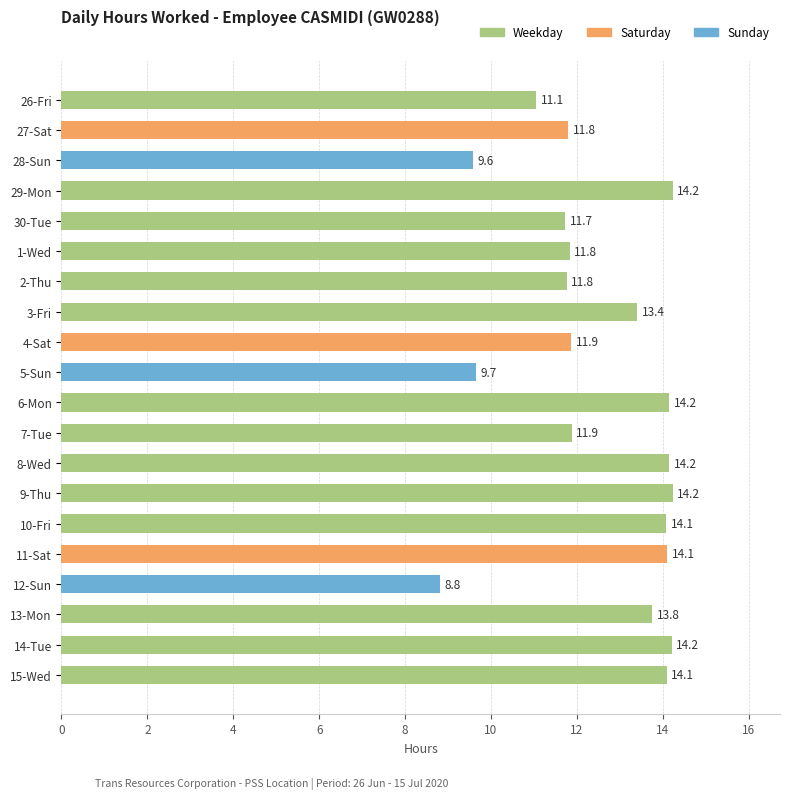

What value does the data have at 29-Mon?

14.2